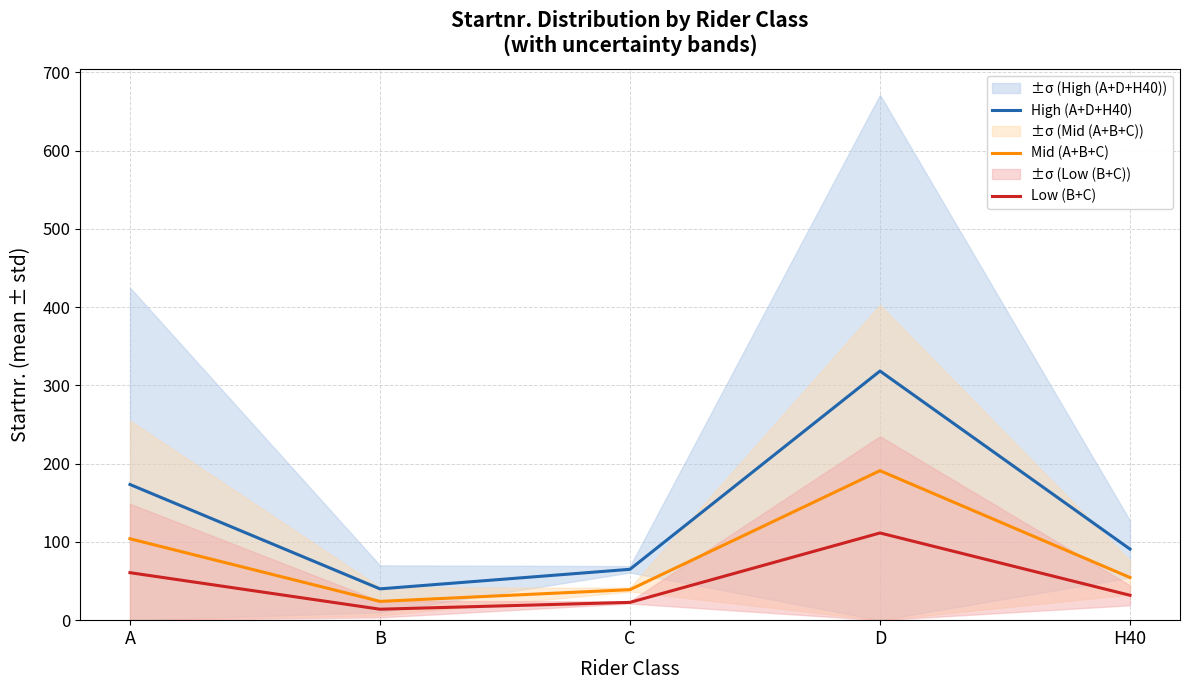

At C, list the series in order from largest to smallest.

High (A+D+H40), Mid (A+B+C), Low (B+C)